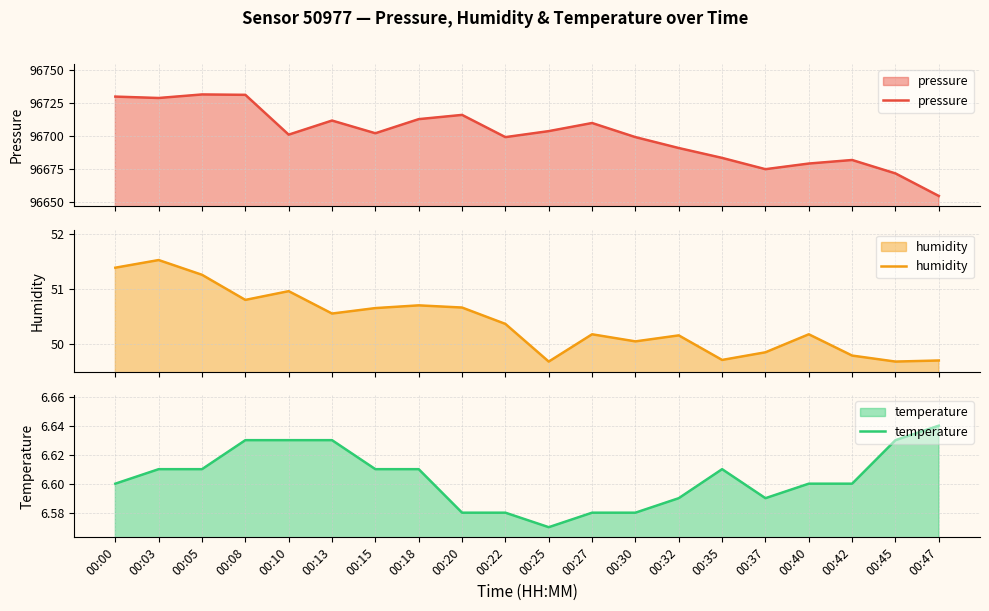

Between 00:30 and 00:32, which series saw the biggest shift?

pressure